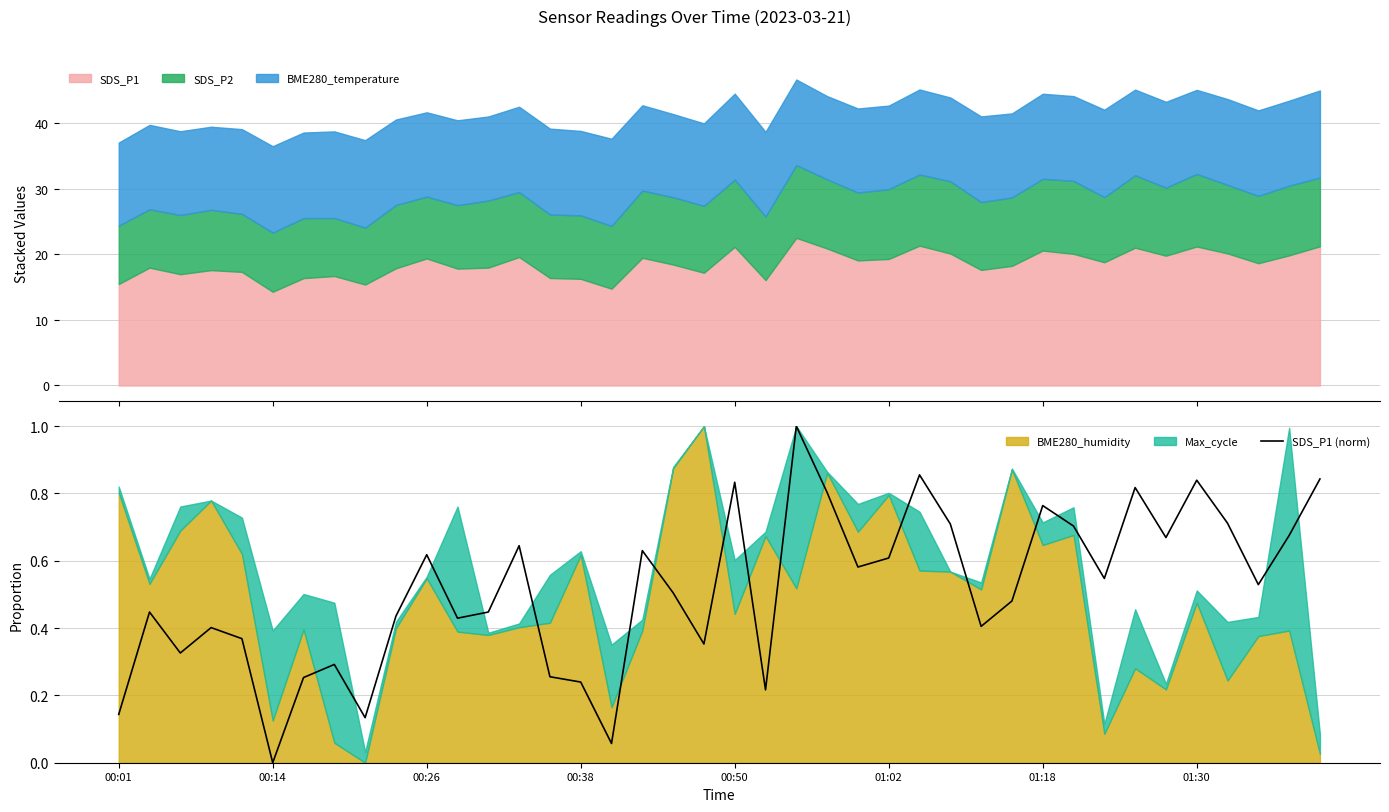

The value of SDS_P1 (norm) at 00:14 is 0.3. True or false?

False